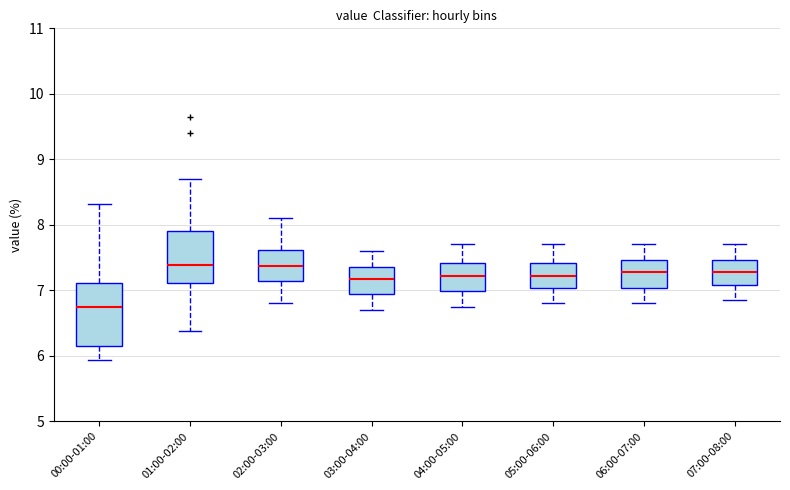

Where does the upper whisker of the box for 03:00-04:00 end on the y-axis? The values are not printed on the chart, so give them approximately, as read against the axis.

7.6